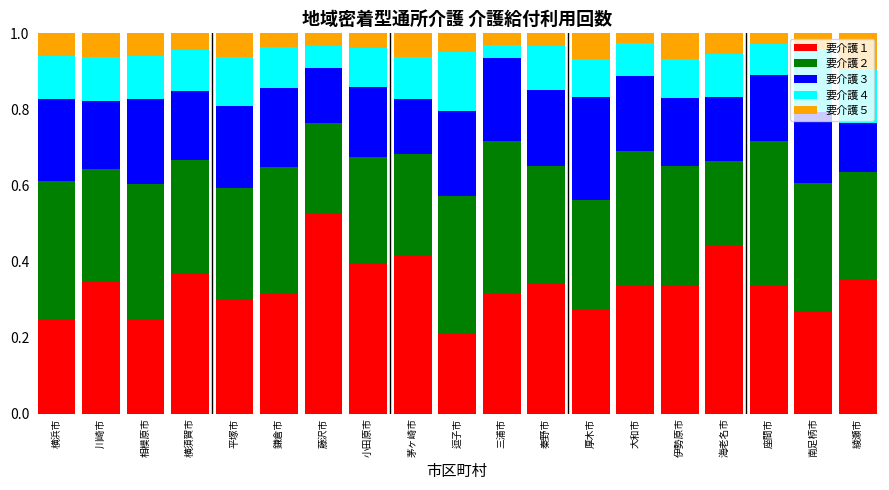

What is the total value across all series at 伊勢原市?

1.0